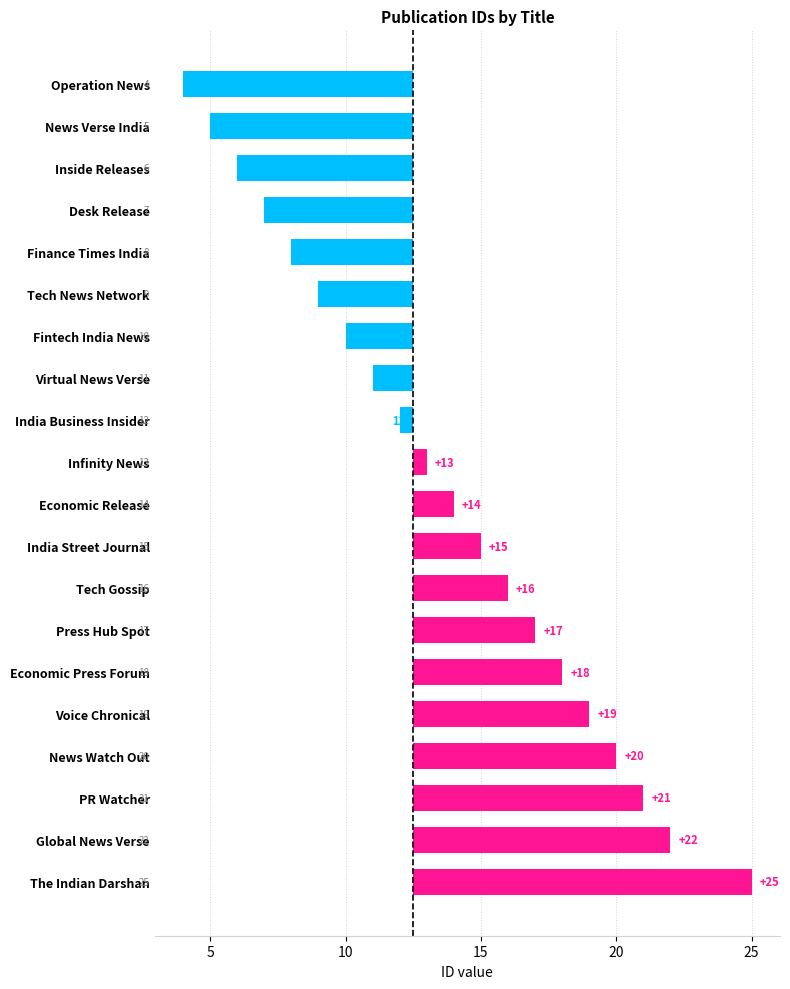

Are the bars horizontal?

Yes